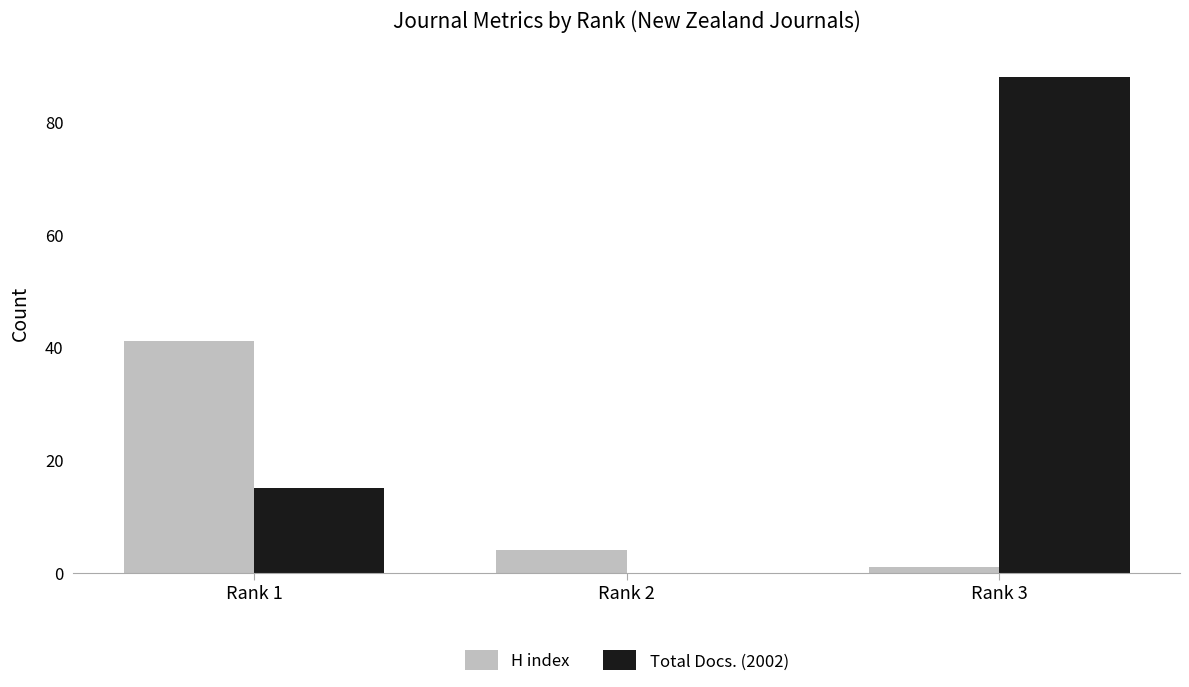

Count the number of categories in the chart.

3